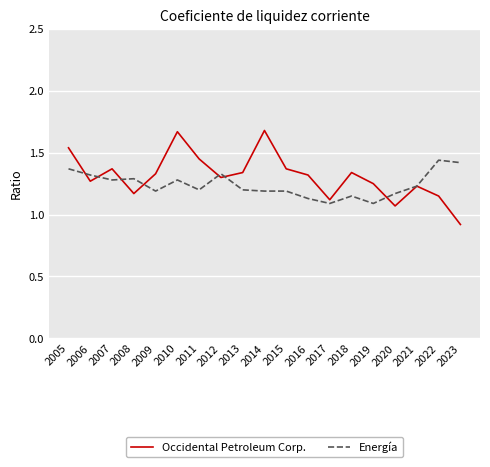

List the series in order of their peak value, lowest first.

Energía, Occidental Petroleum Corp.